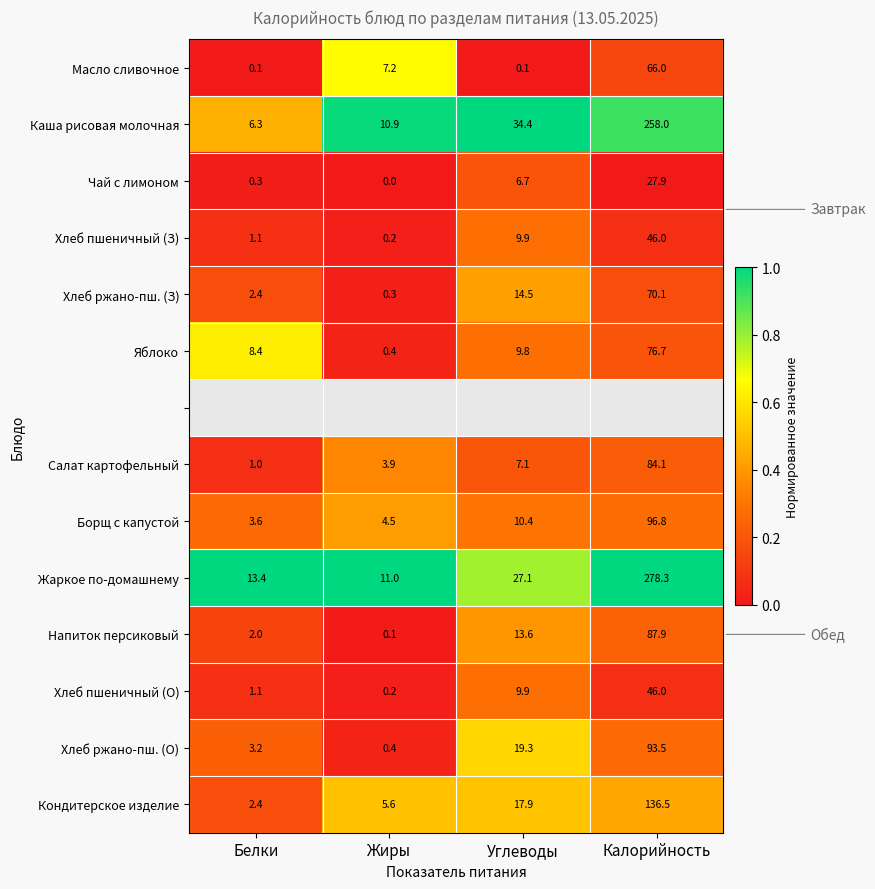

Which category has the highest value across all series?

Углеводы